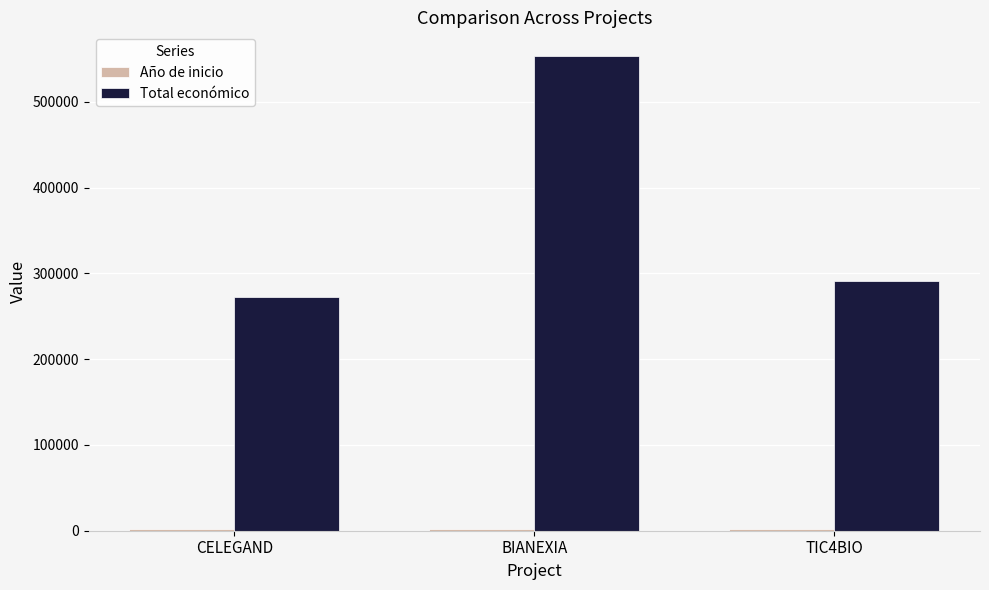

How many groups of bars are there?

3